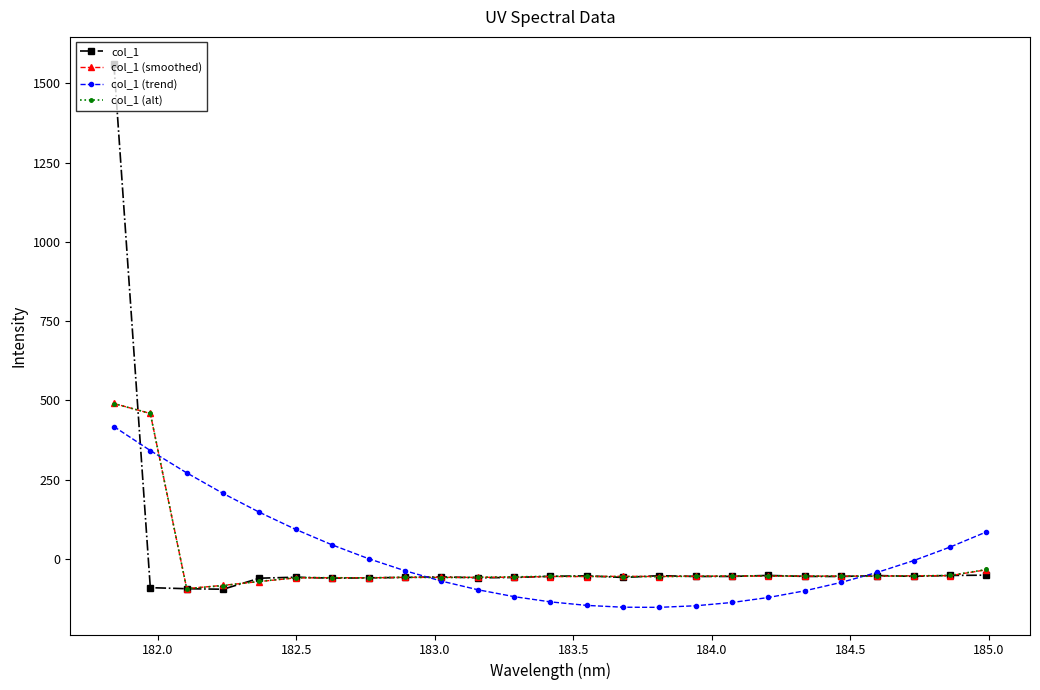

Reading left to right, list all the values displayed in this chart.

col_1: 1561.3	-91.2	-94.5	-96.2	-61.4	-58.2	-61.3	-60.2	-58.9	-57.2	-60.1	-59.1	-55.4	-53.9	-59.1	-53.4	-55.9	-55.8	-52.6	-55.7	-55.9	-53.0	-55.5	-52.7	-51.8
col_1 (smoothed): 490.0	458.5	-94.0	-84.0	-71.9	-60.3	-59.9	-60.1	-58.8	-58.8	-58.8	-58.2	-56.1	-56.1	-55.4	-56.1	-55.0	-54.8	-54.7	-54.7	-54.9	-54.8	-53.7	-53.3	-34.8
col_1 (trend): 417.2	341.5	271.1	206.1	146.6	92.4	43.6	0.2	-37.8	-70.5	-97.7	-119.6	-136.1	-147.2	-153.0	-153.3	-148.3	-138.0	-122.2	-101.1	-74.7	-42.9	-5.7	36.9	84.8
col_1 (alt): 489.8	458.6	-94.4	-84.7	-71.5	-59.6	-59.9	-60.5	-58.3	-59.4	-58.2	-57.2	-55.3	-55.5	-56.4	-56.3	-55.1	-54.5	-54.1	-54.7	-55.0	-55.2	-54.1	-52.8	-33.9